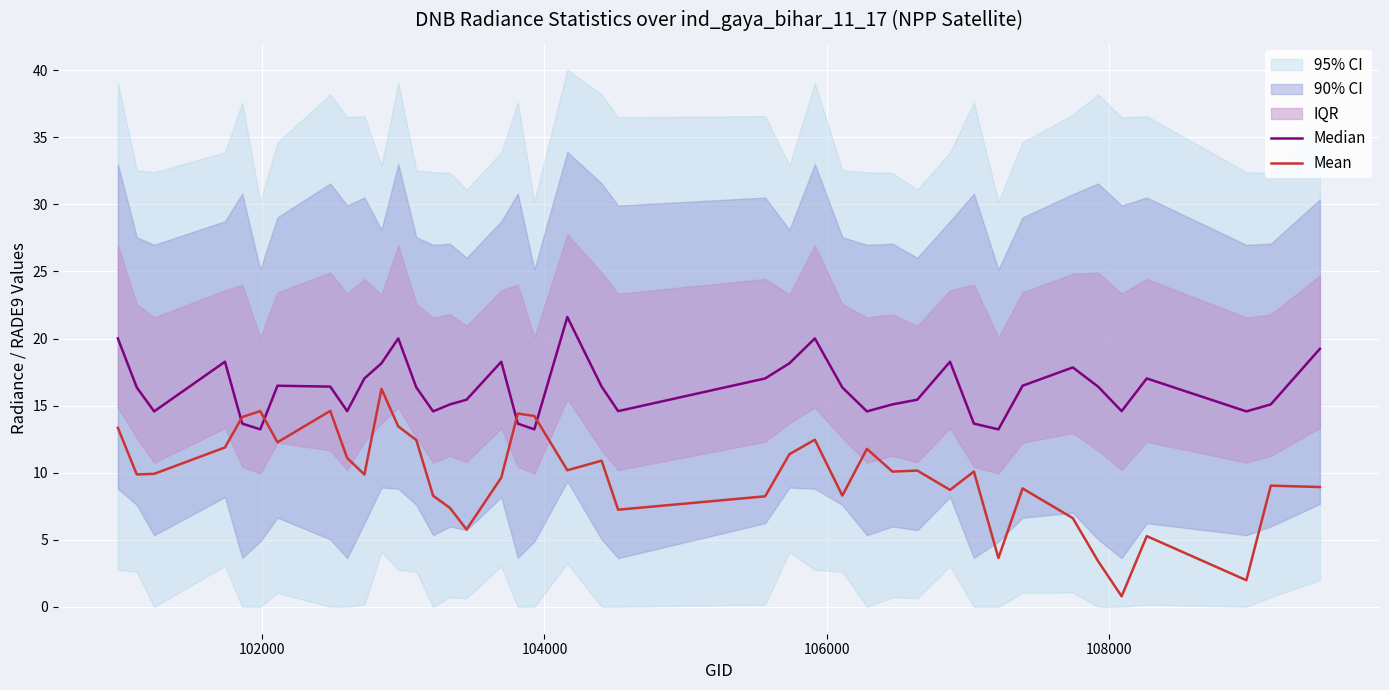

Which series has the largest total across all categories?

Median